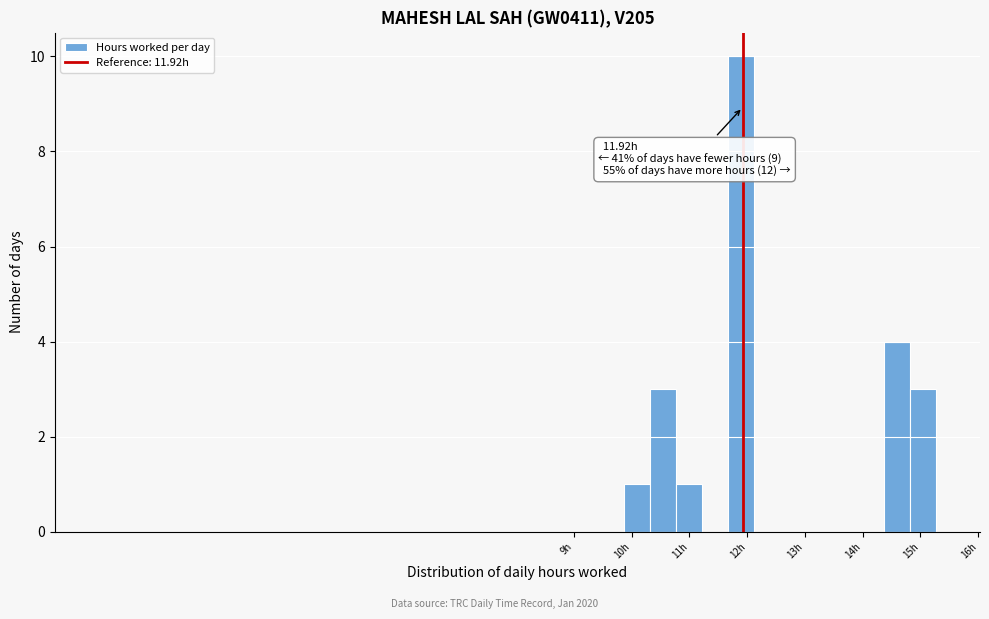

Which range on the x-axis has the tallest bar?

11.67 to 12.12